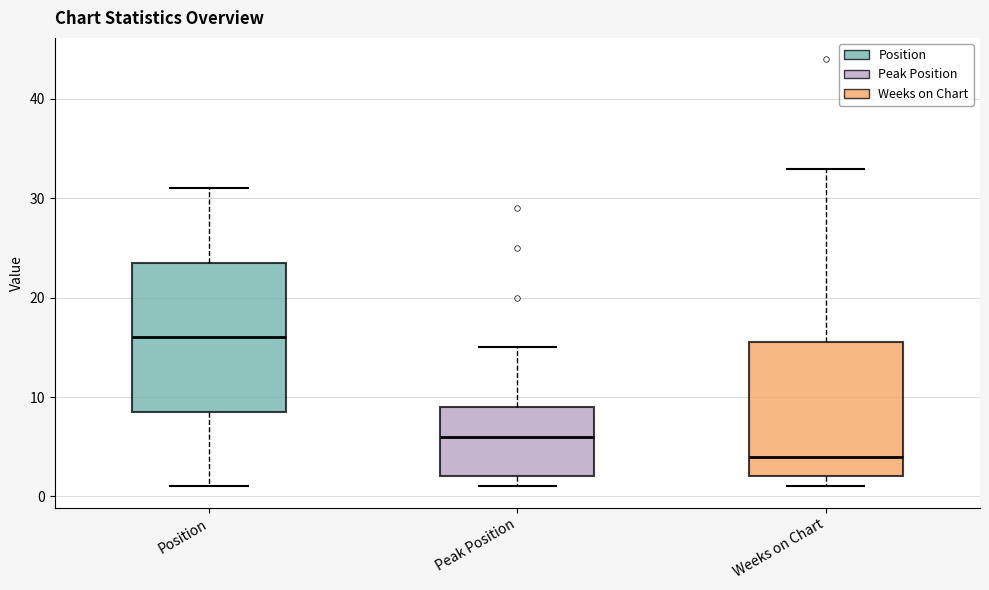

Which box is the tallest, from its lower edge to its upper edge?

Position